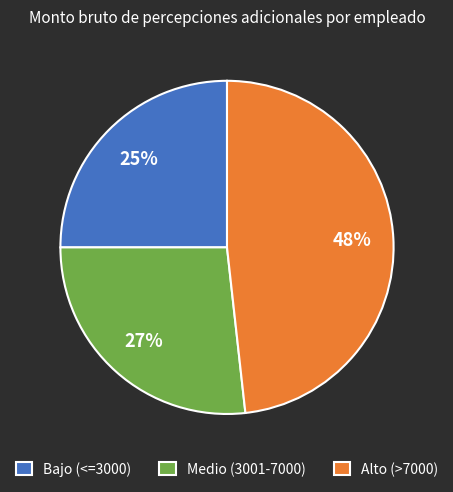

Which has a higher value, Medio (3001-7000) or Bajo (<=3000)?

Medio (3001-7000)